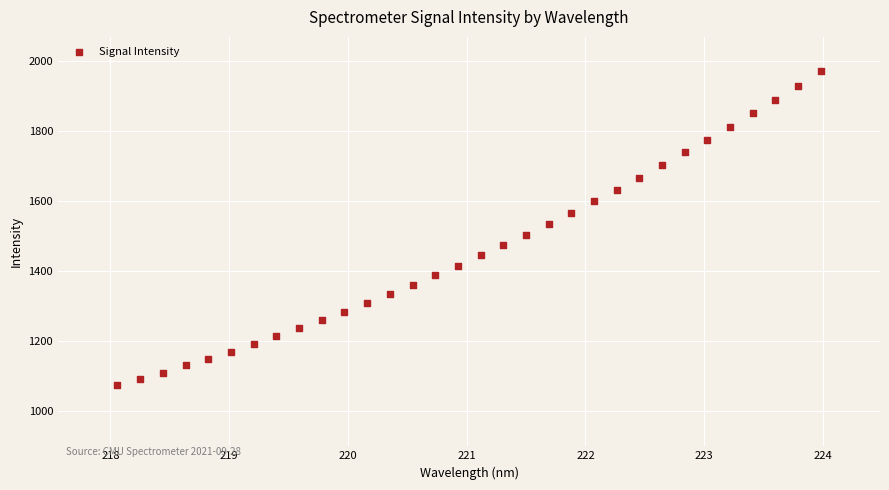

What is the range of X values (max minus min)?

5.9